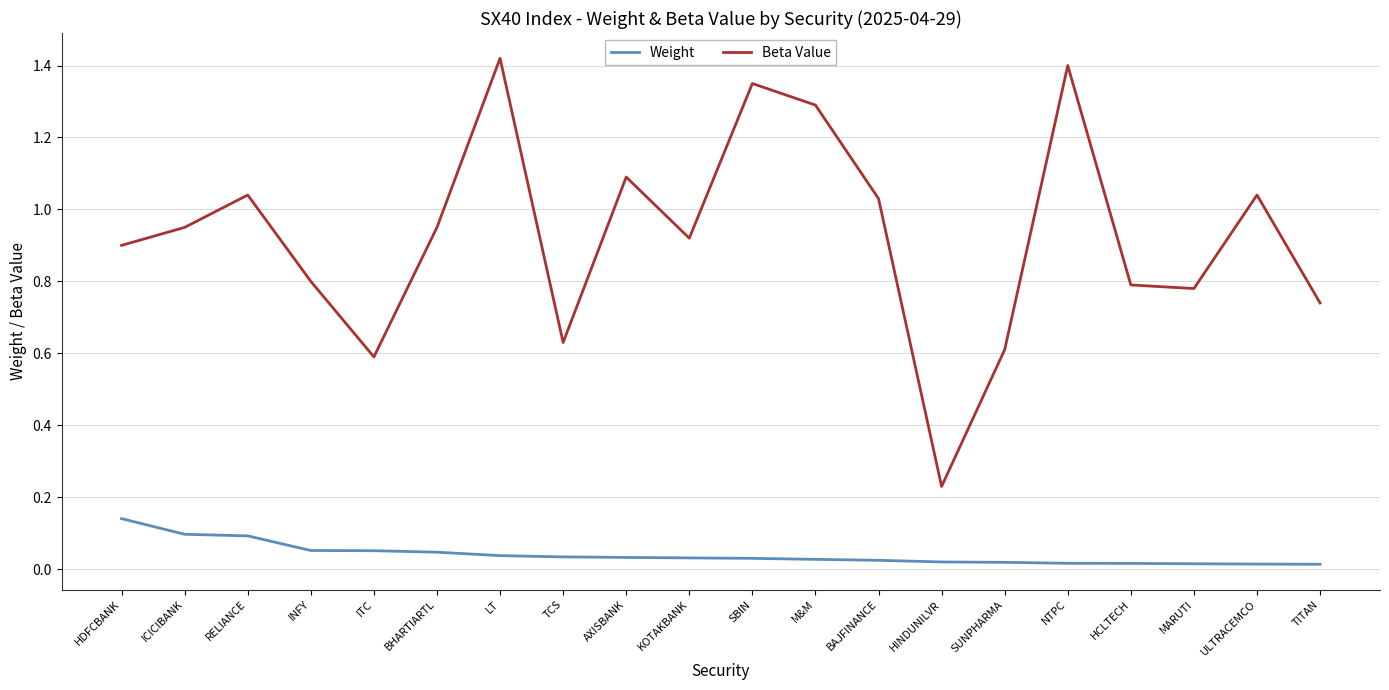

Which series has the largest range (max minus min)?

Beta Value